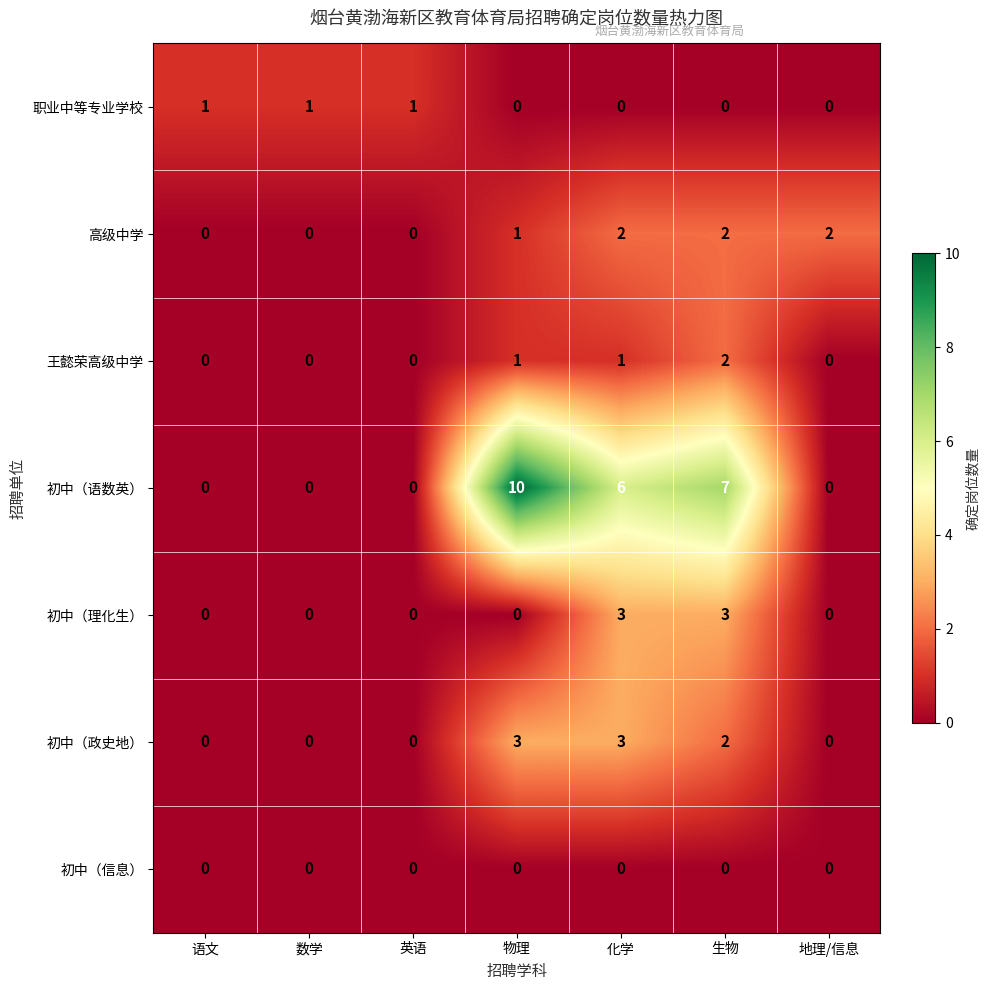

What is the difference between the maximum and minimum values in the 初中（语数英） series?

10